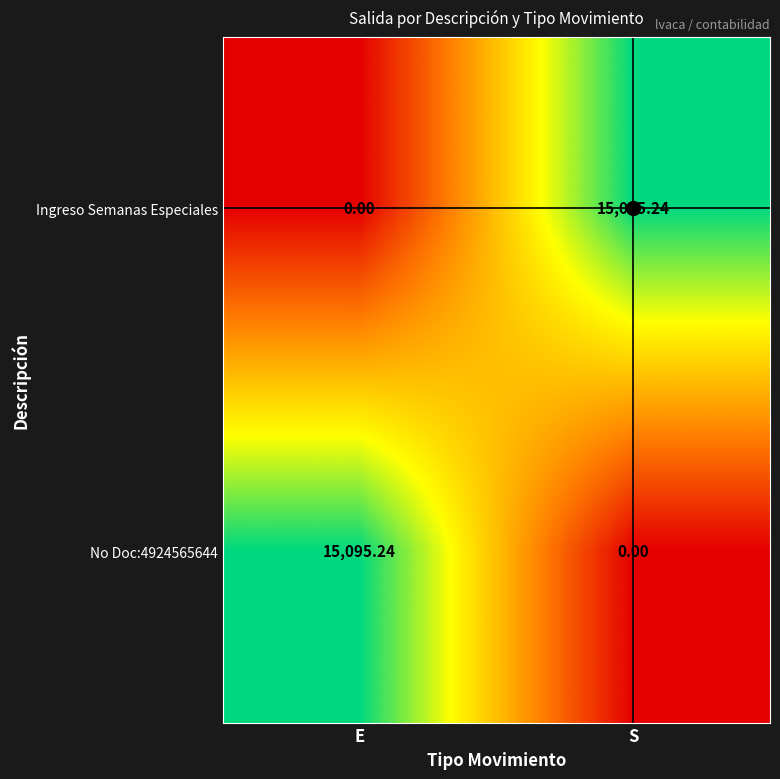

Where is Ingreso Semanas Especiales nearest to the value 7547?

E